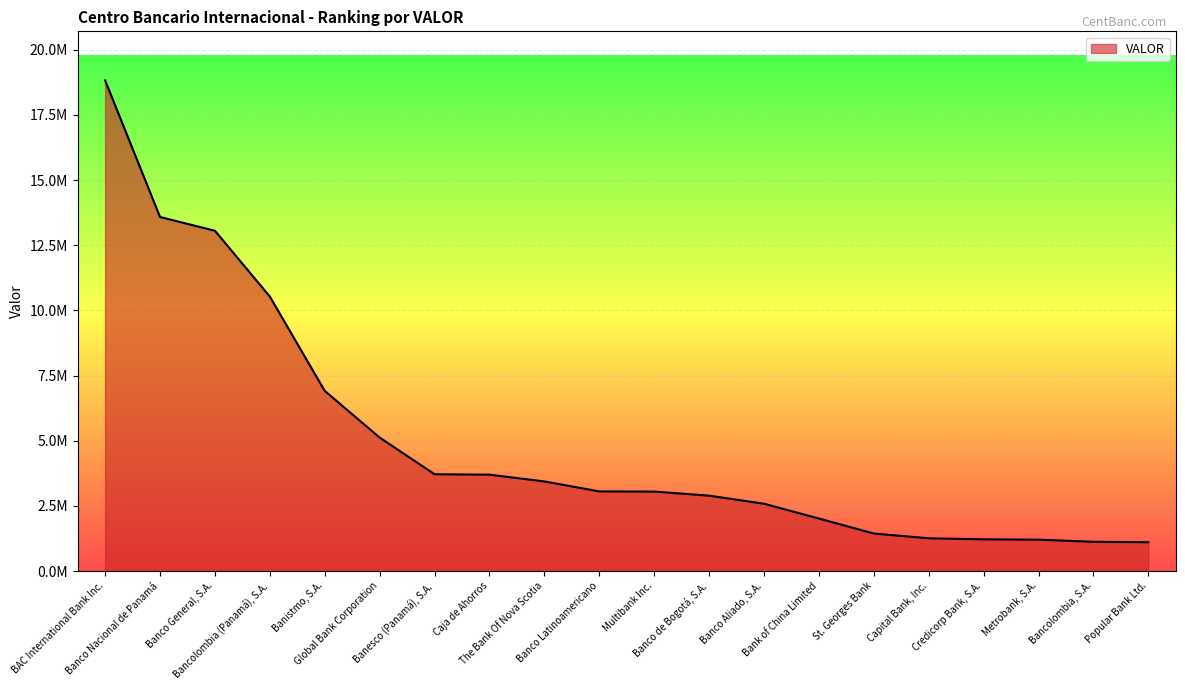

Where is the data nearest to the value 9966473?

Bancolombia (Panamá), S.A.